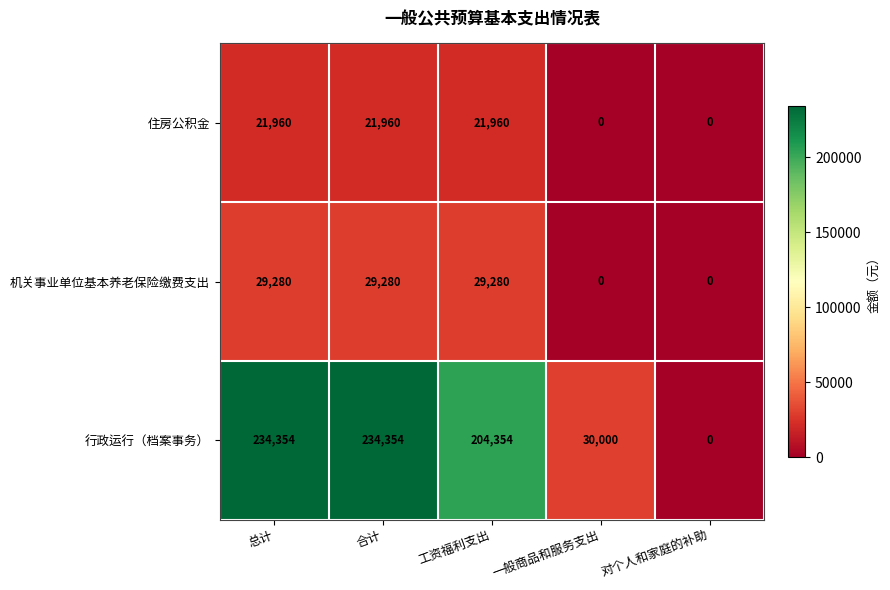

Is it true that 住房公积金 equals 21960 at 工资福利支出?

True